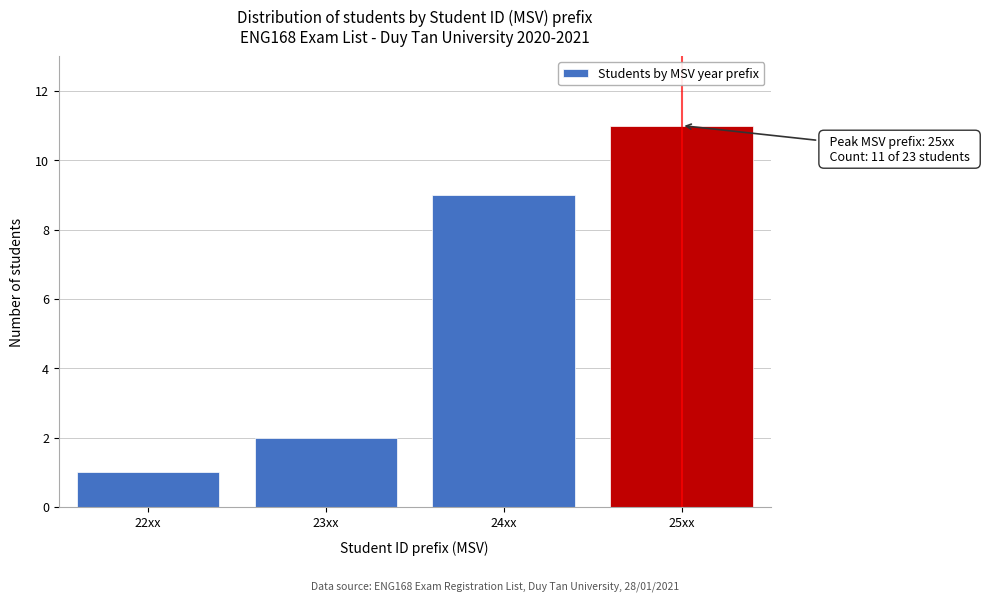

Reading left to right, list all the values displayed in this chart.

22xx=1	23xx=2	24xx=9	25xx=11